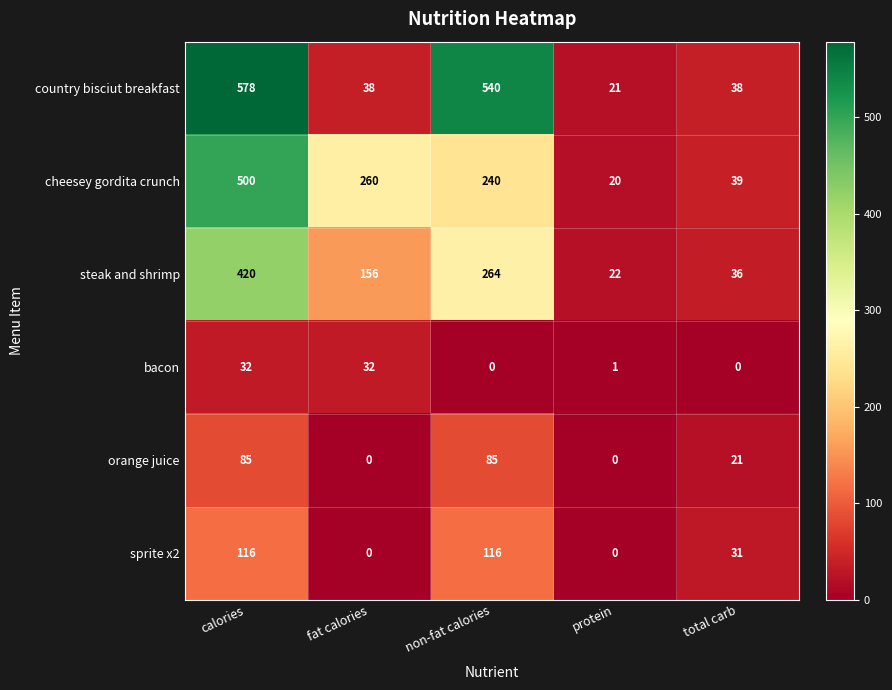

Is the value of sprite x2 at calories greater than the value of country bisciut breakfast at calories?

No